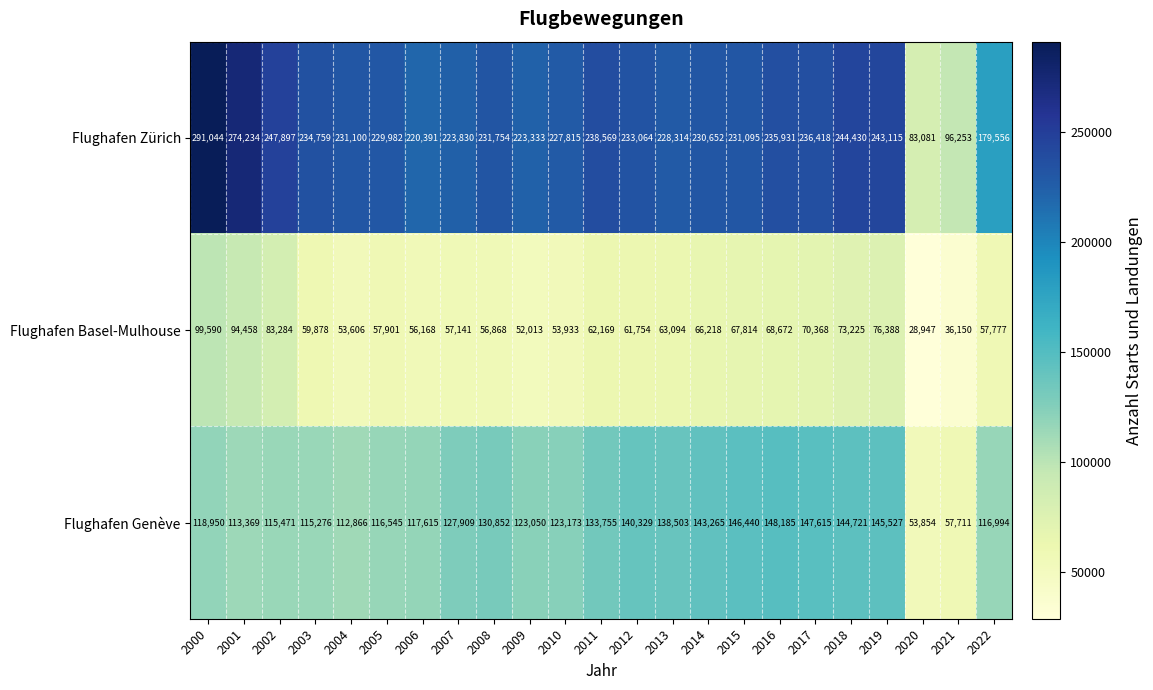

How many data points in Flughafen Genève are less than 123173?

11